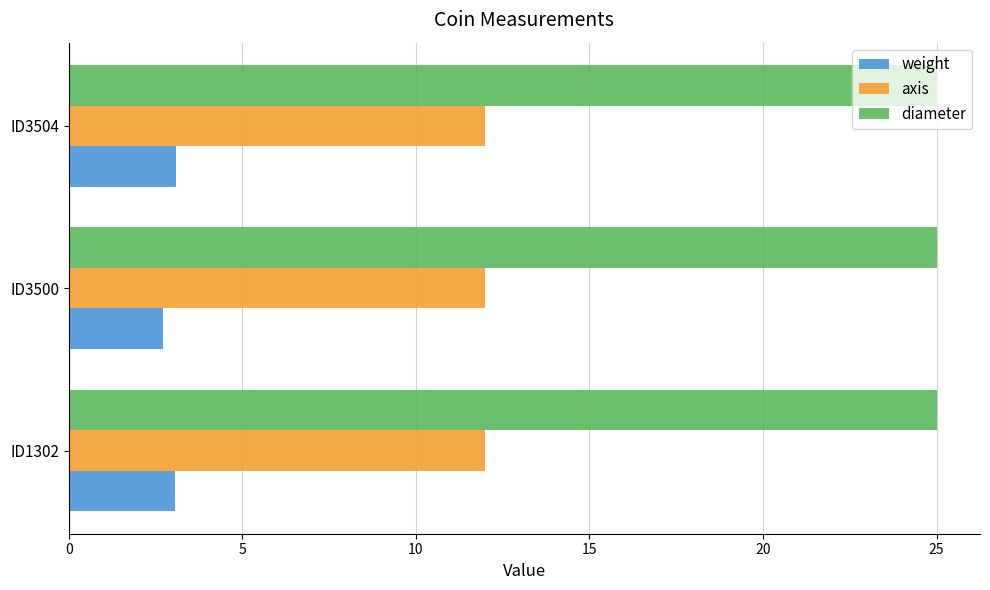

Rank the series by their average value, from highest to lowest.

diameter, axis, weight